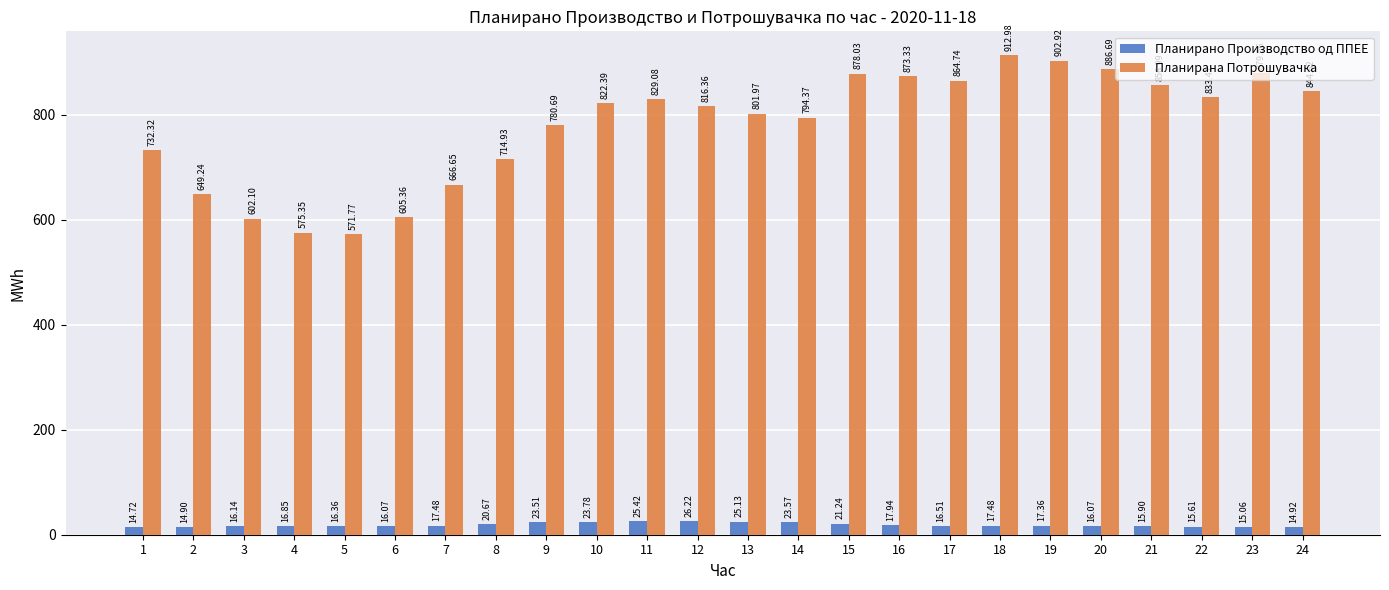

Rank the series by their maximum value, from lowest to highest.

Планирано Производство од ППЕЕ, Планирана Потрошувачка